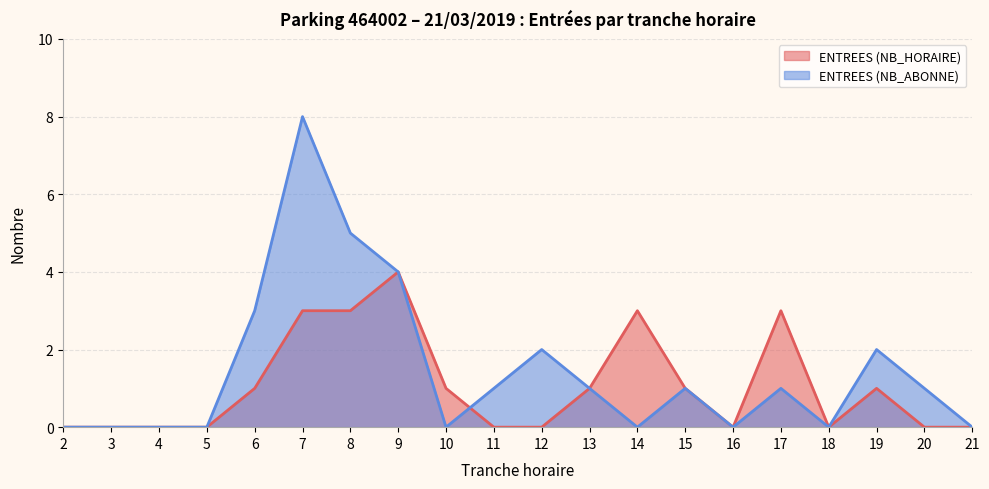

Which category has the highest value in the ENTREES (NB_HORAIRE) series?

9